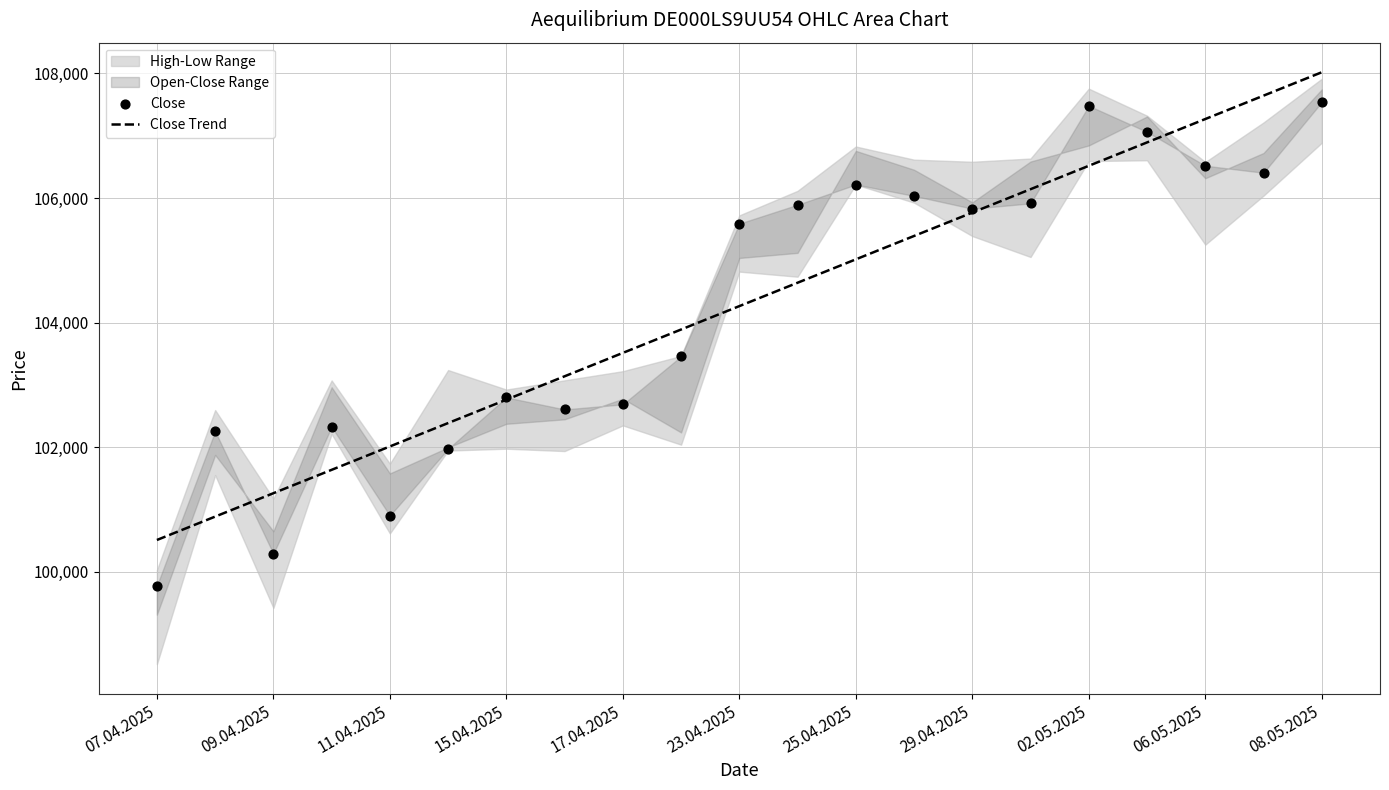

Which series has the largest total across all categories?

High